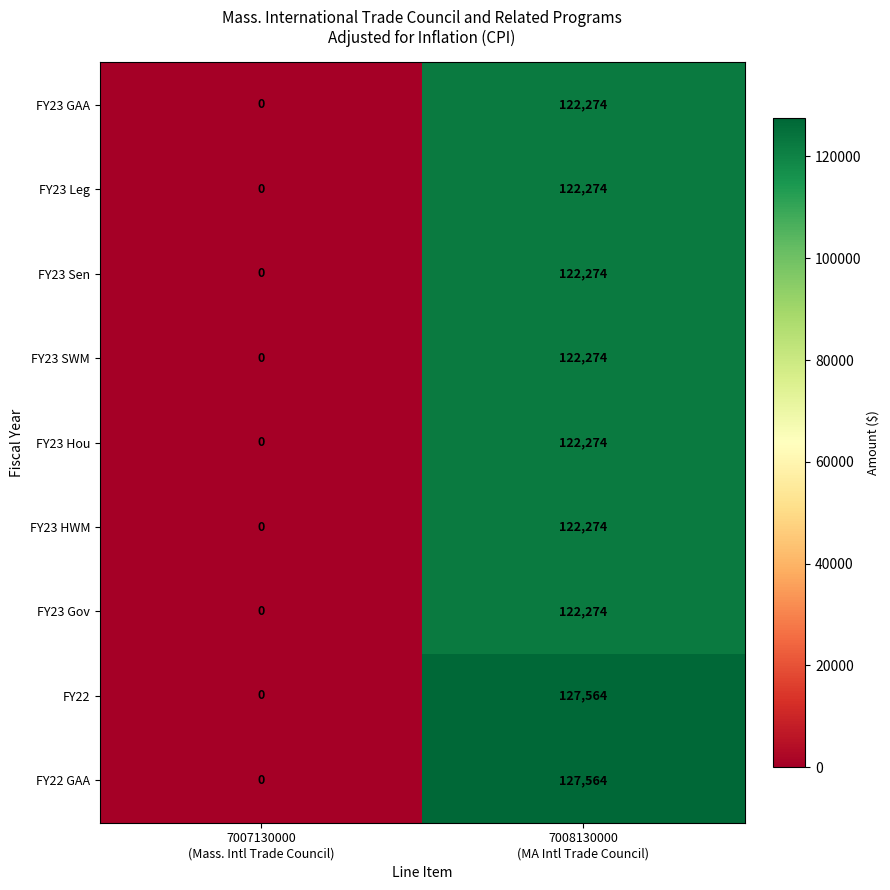

What is the maximum value for FY22 GAA?

127564